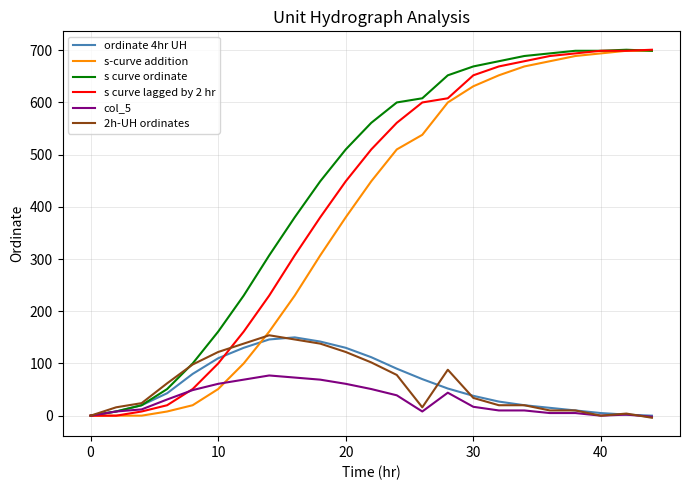

How many lines are shown in the chart?

6